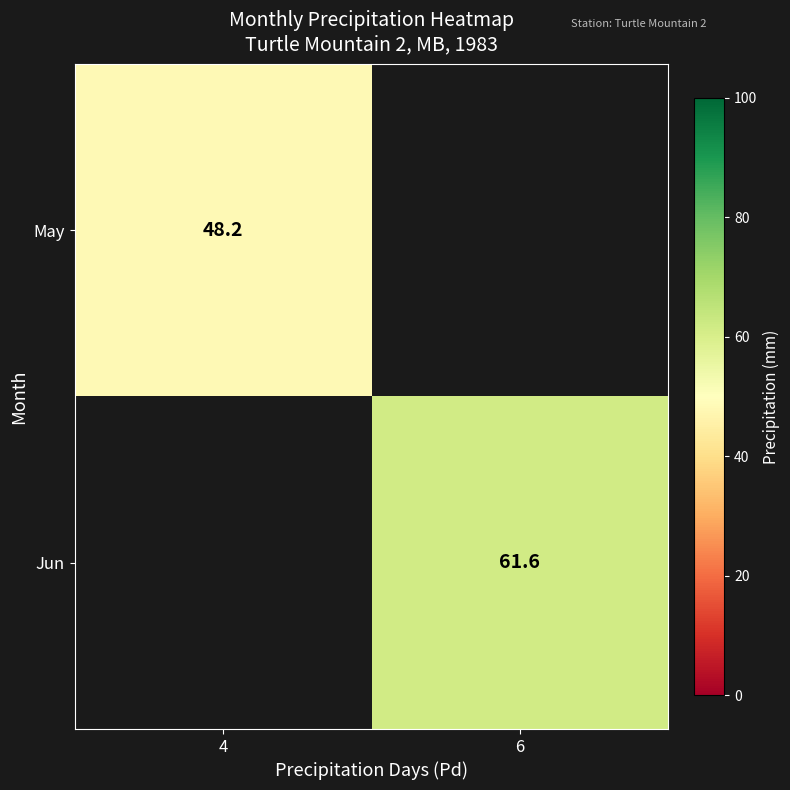

Is it true that May equals 75.2 at 4?

False